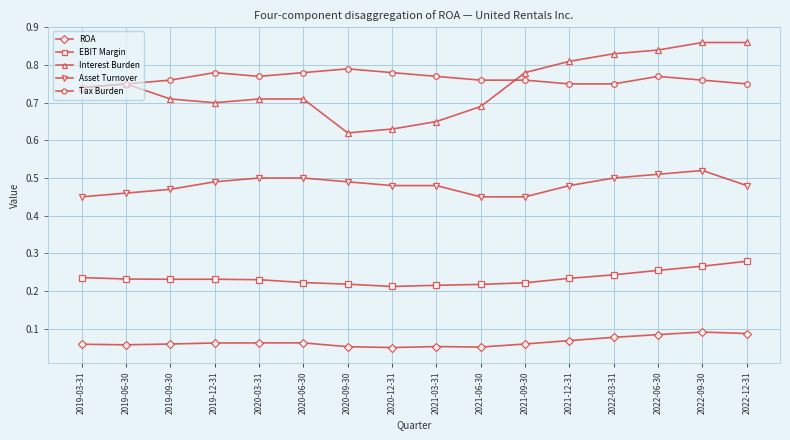

At 2022-03-31, list the series in order from largest to smallest.

Interest Burden, Tax Burden, Asset Turnover, EBIT Margin, ROA